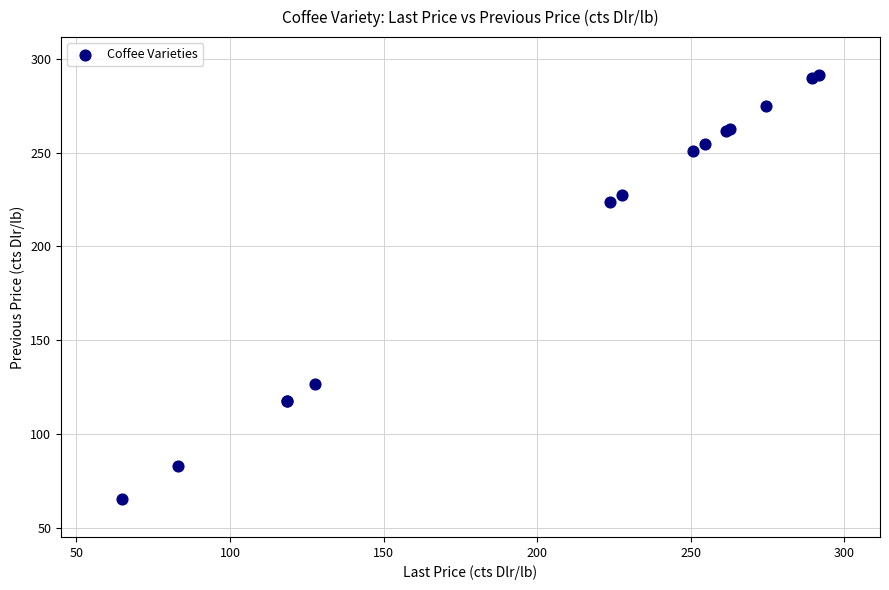

What Y value in the scatter plot is closest to 178?

223.7